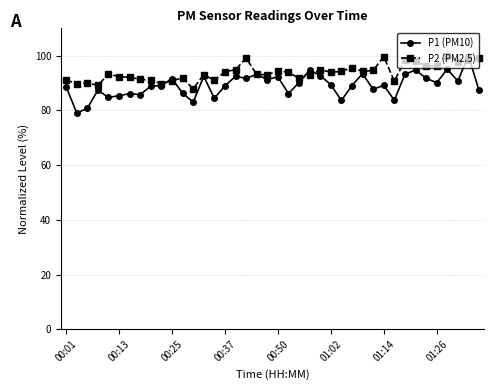

Which series has the largest range (max minus min)?

P1 (PM10)